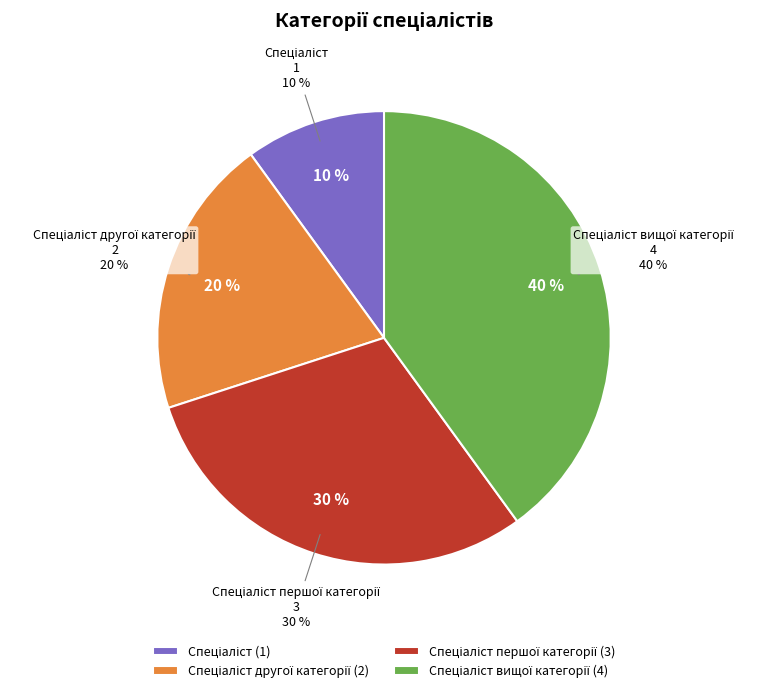

Which category has the smallest portion of the pie?

Спеціаліст